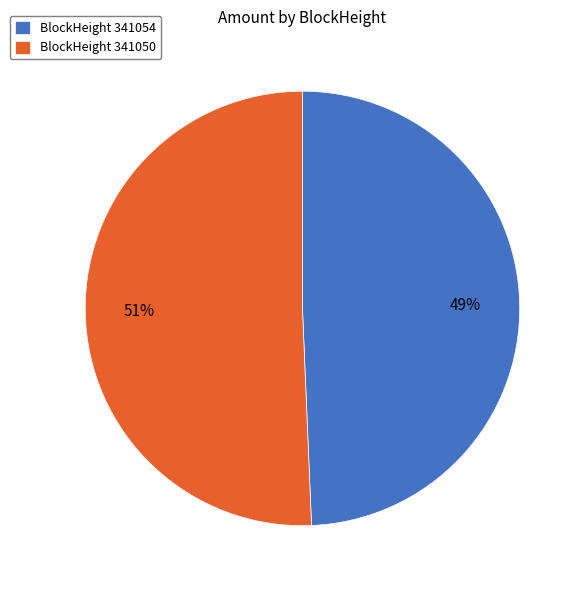

Combined, do BlockHeight 341054 and BlockHeight 341050 account for over 50%?

Yes